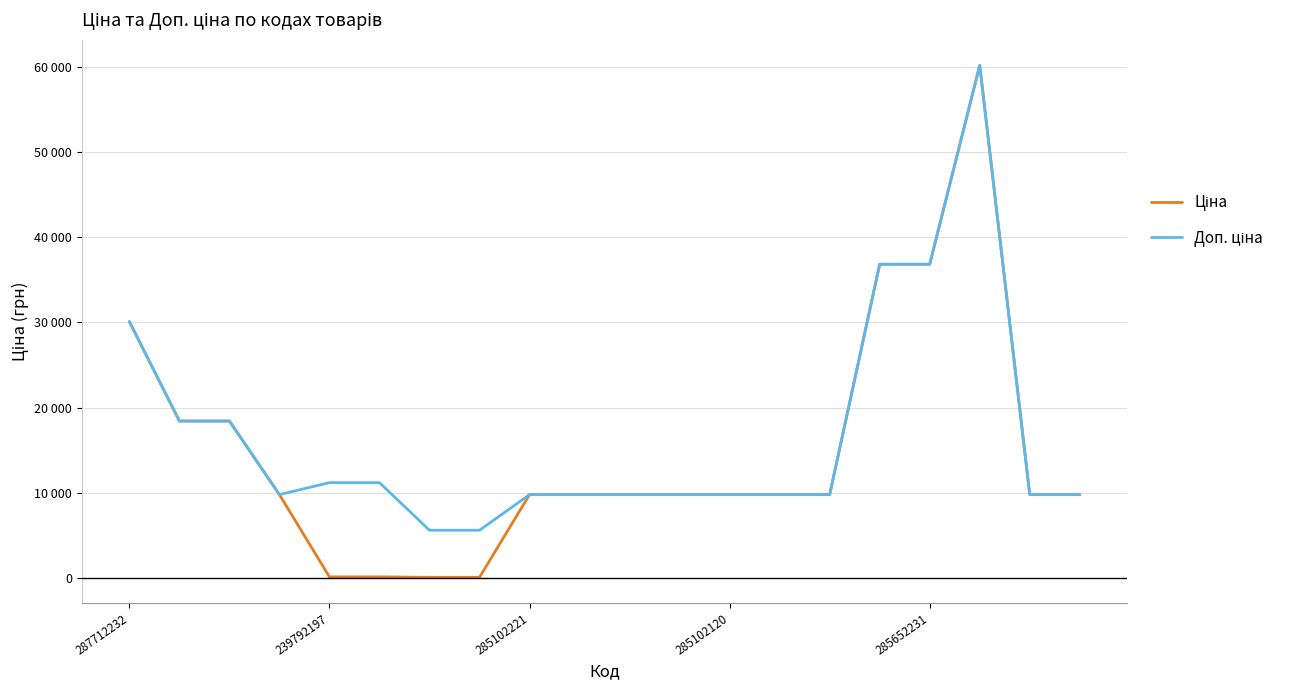

Does the chart have visible grid lines?

Yes